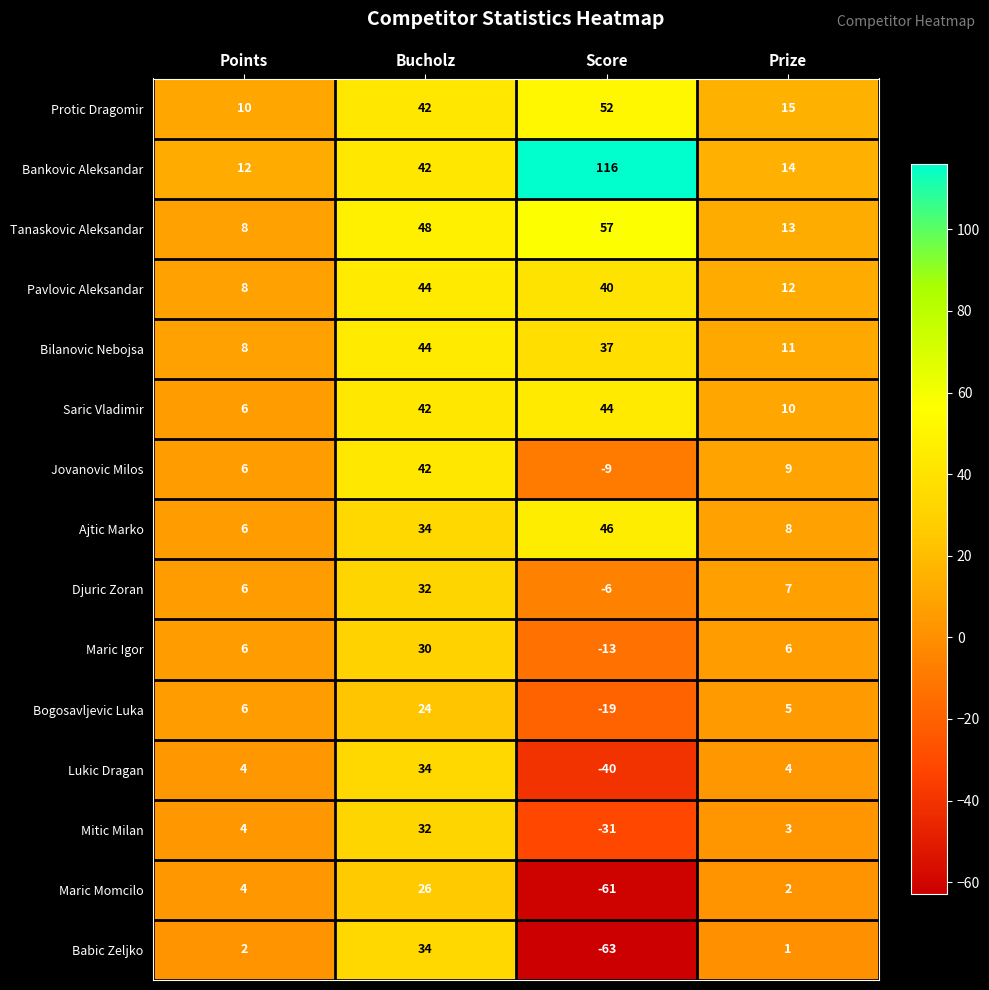

The Tanaskovic Aleksandar series shows 22 at Prize. True or false?

False